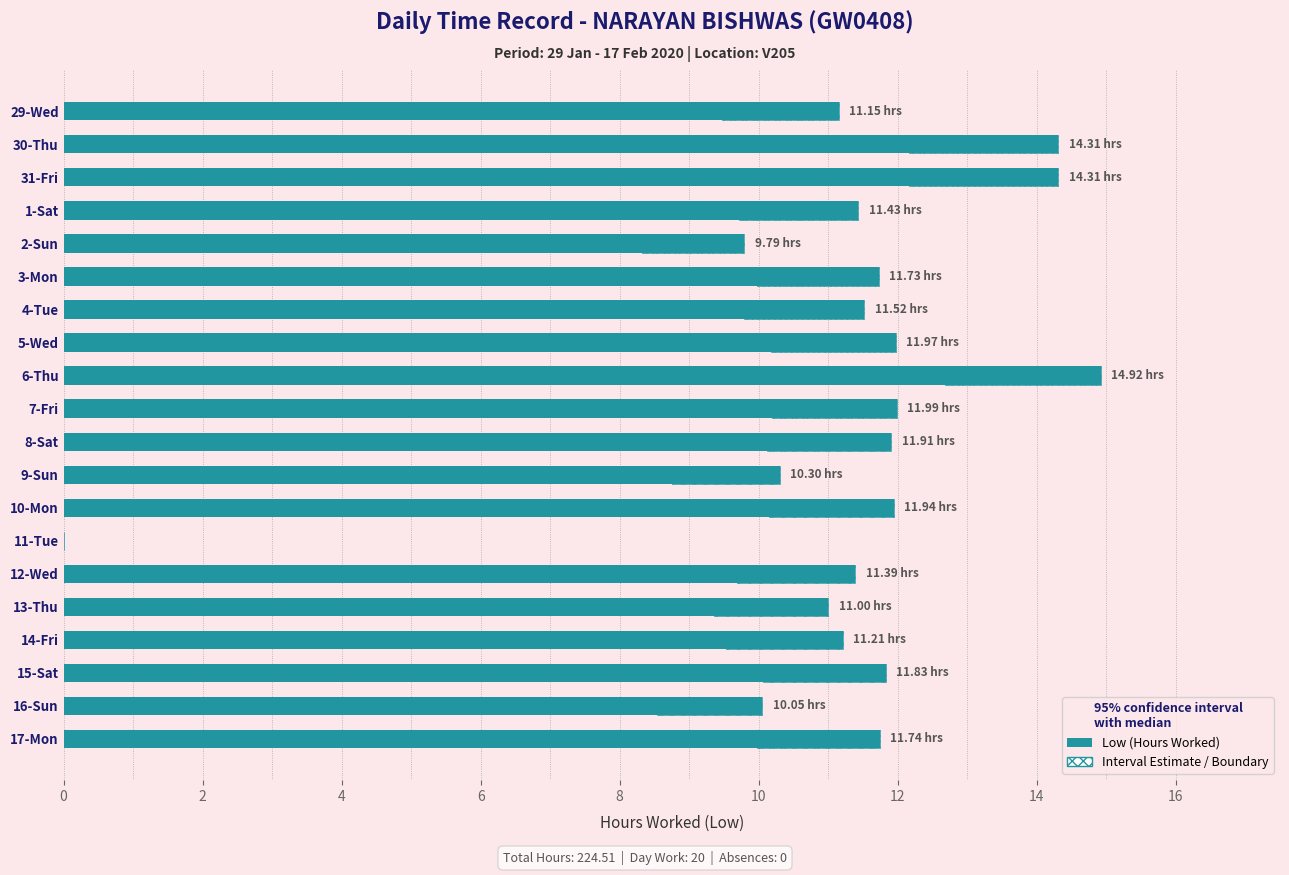

What value does the Interval Estimate series have at 8-Sat?

1.8